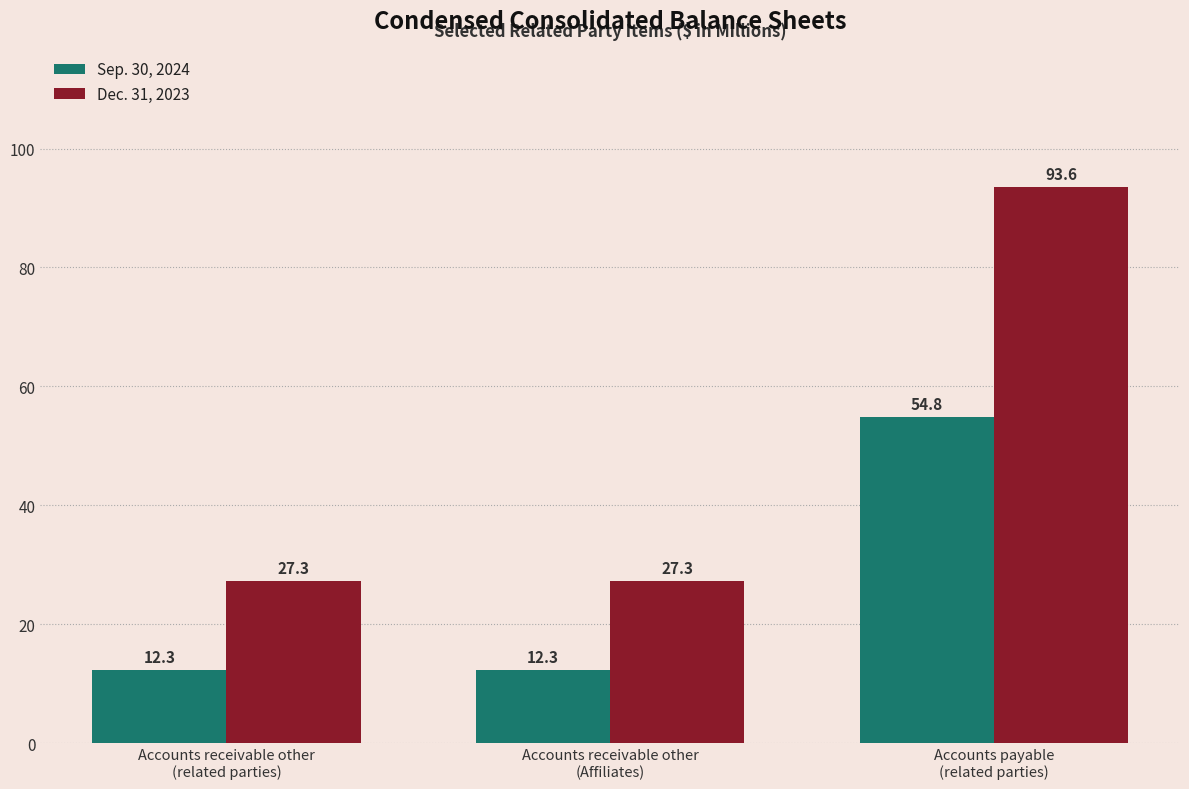

What is the total value across all series at Accounts receivable other
(Affiliates)?

39.6